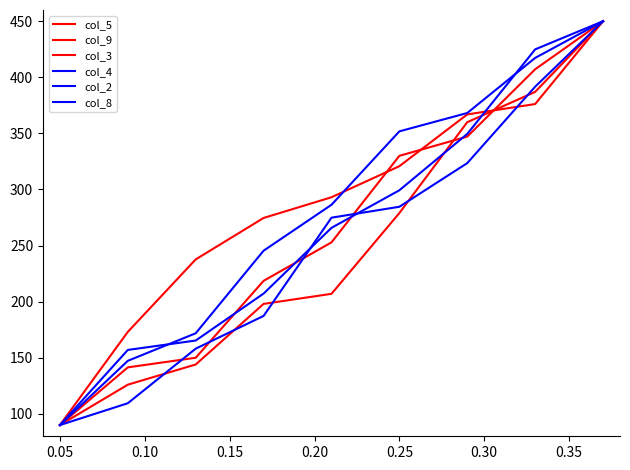

At which label does col_2 first exceed 265?

0.20